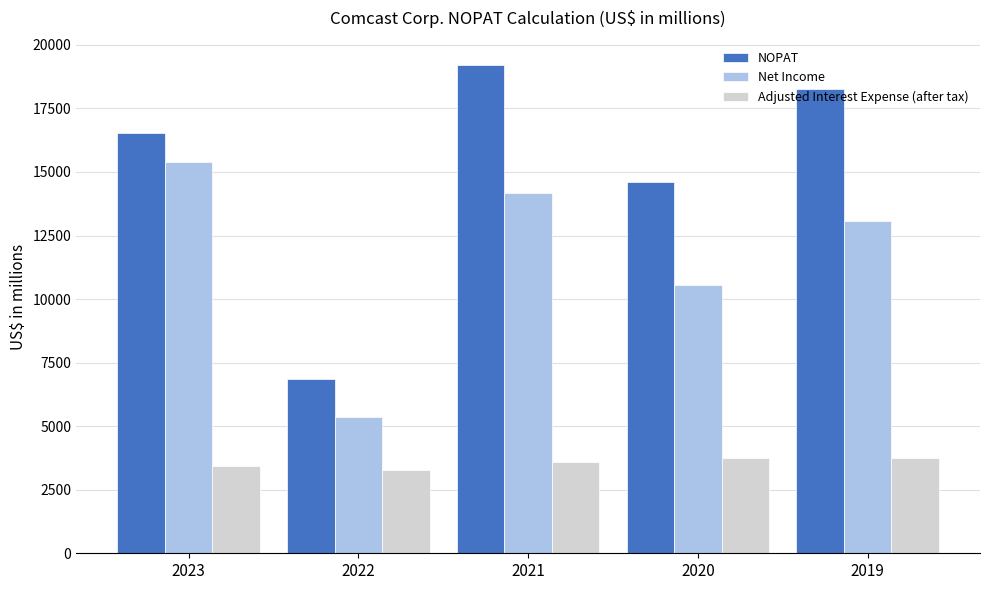

Which series has the largest total across all categories?

NOPAT